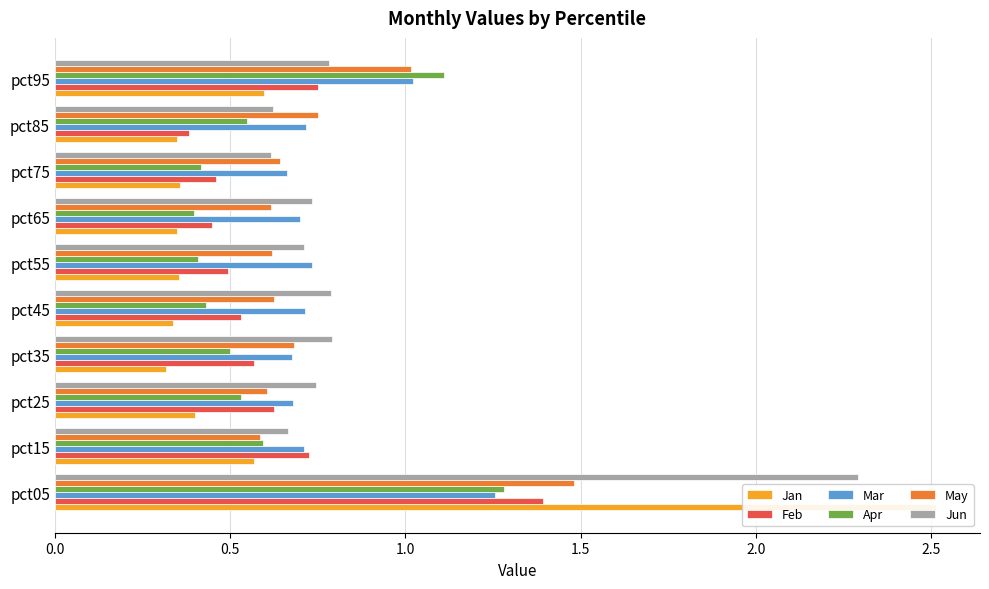

At how many categories does at least one series exceed 2?

1